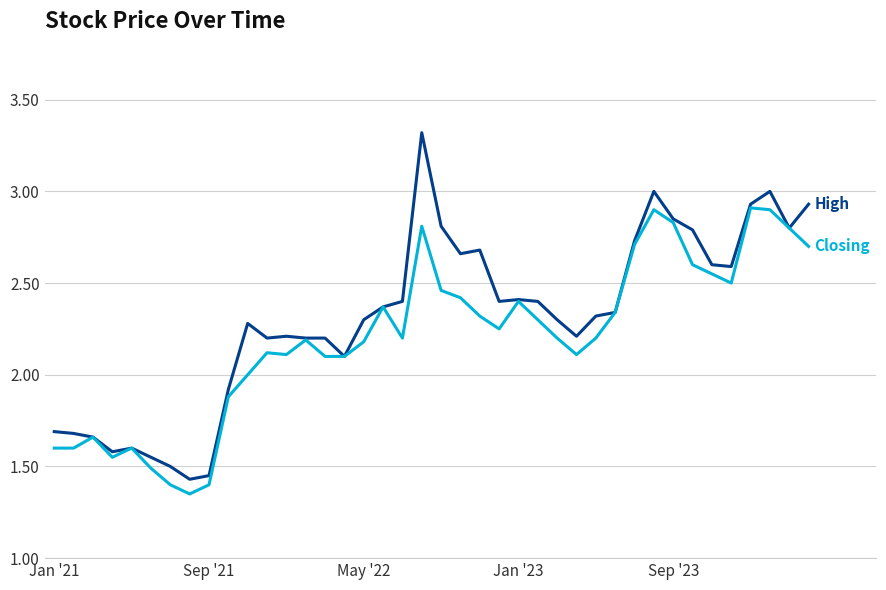

What is the greatest value displayed?

3.3